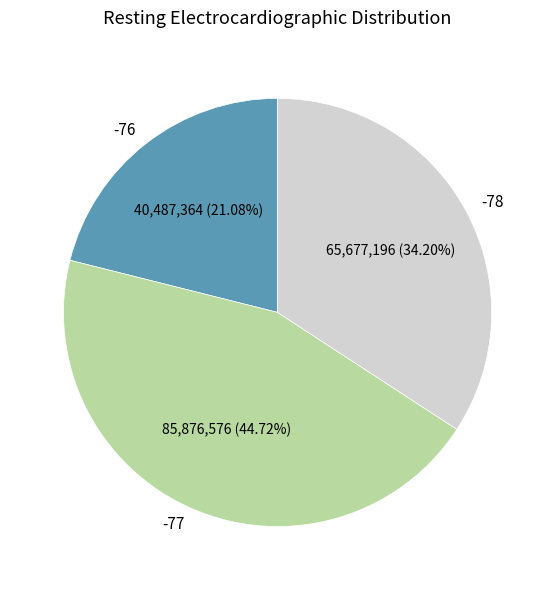

Which slice is the smallest?

-76